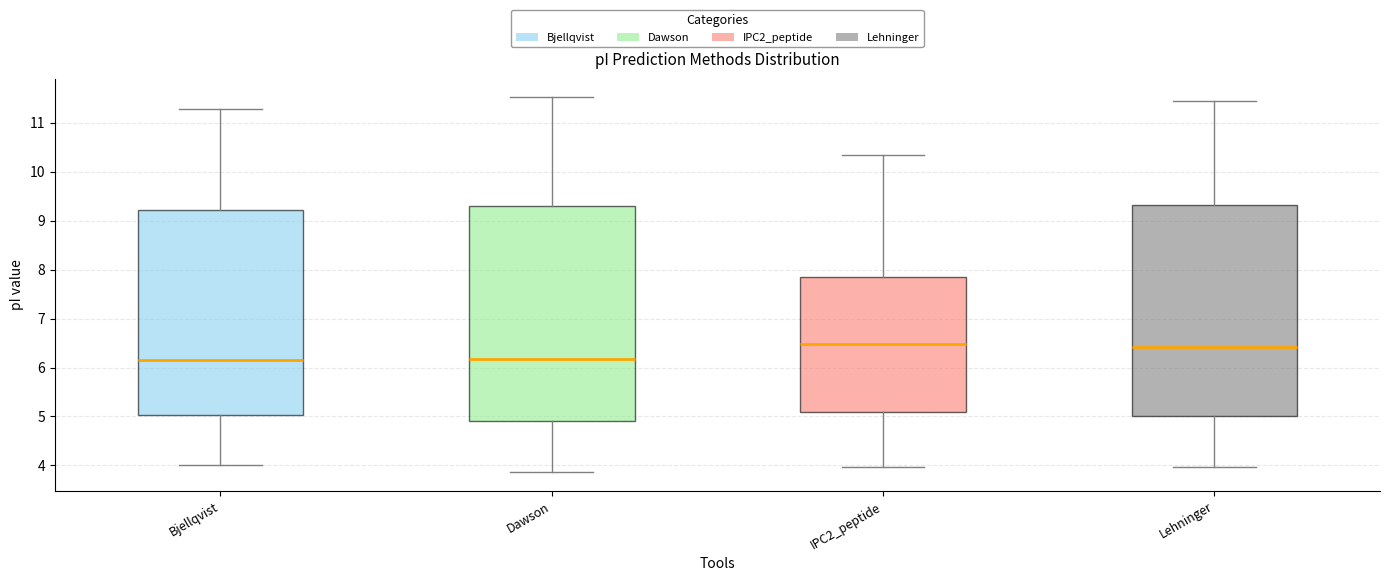

Reading left to right, read every box against the y-axis: the position of its median line, the range the box covers, and the ends of its whiskers. The values are not printed on the chart, so give them approximately, as read against the axis.

Bjellqvist: median 6.2, box 5.0 to 9.2, whiskers 4.0 to 11.3
Dawson: median 6.2, box 4.9 to 9.3, whiskers 3.9 to 11.5
IPC2_peptide: median 6.5, box 5.1 to 7.8, whiskers 4.0 to 10.3
Lehninger: median 6.4, box 5.0 to 9.3, whiskers 4.0 to 11.4